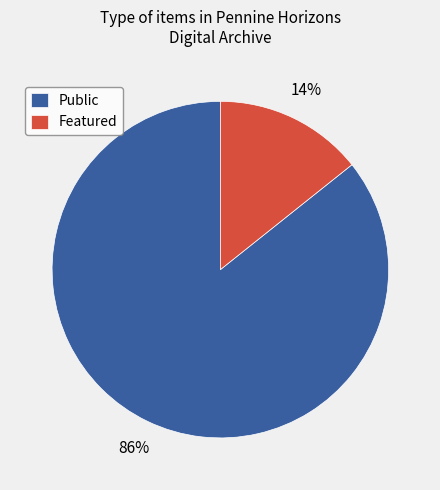

Is there any slice that represents more than half of the pie?

Yes